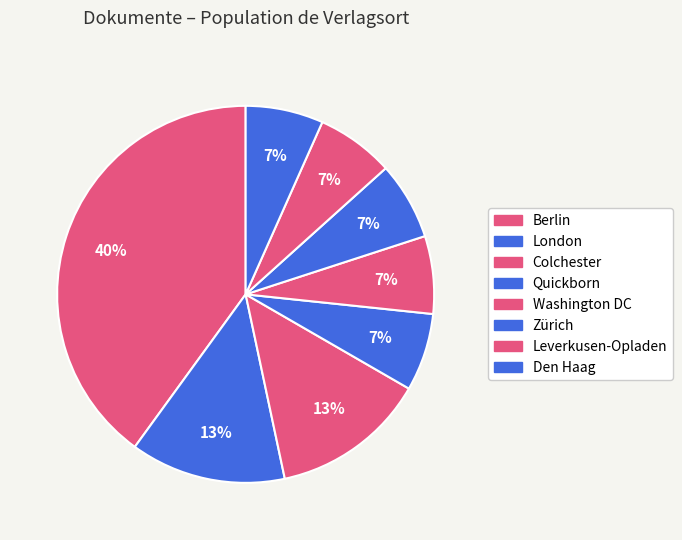

How many segments does this pie chart have?

8